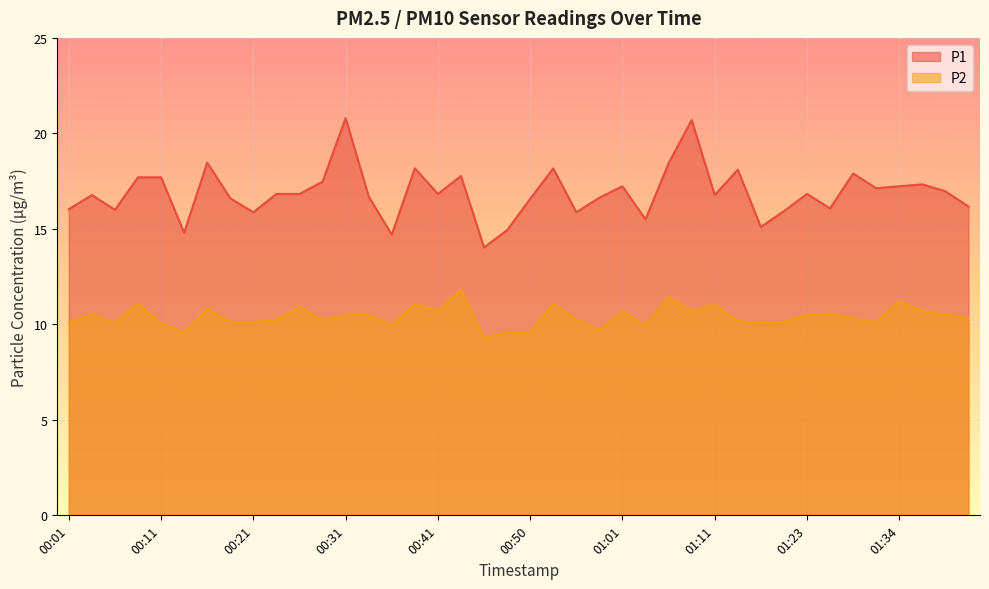

What is the maximum value shown in the chart?

20.8